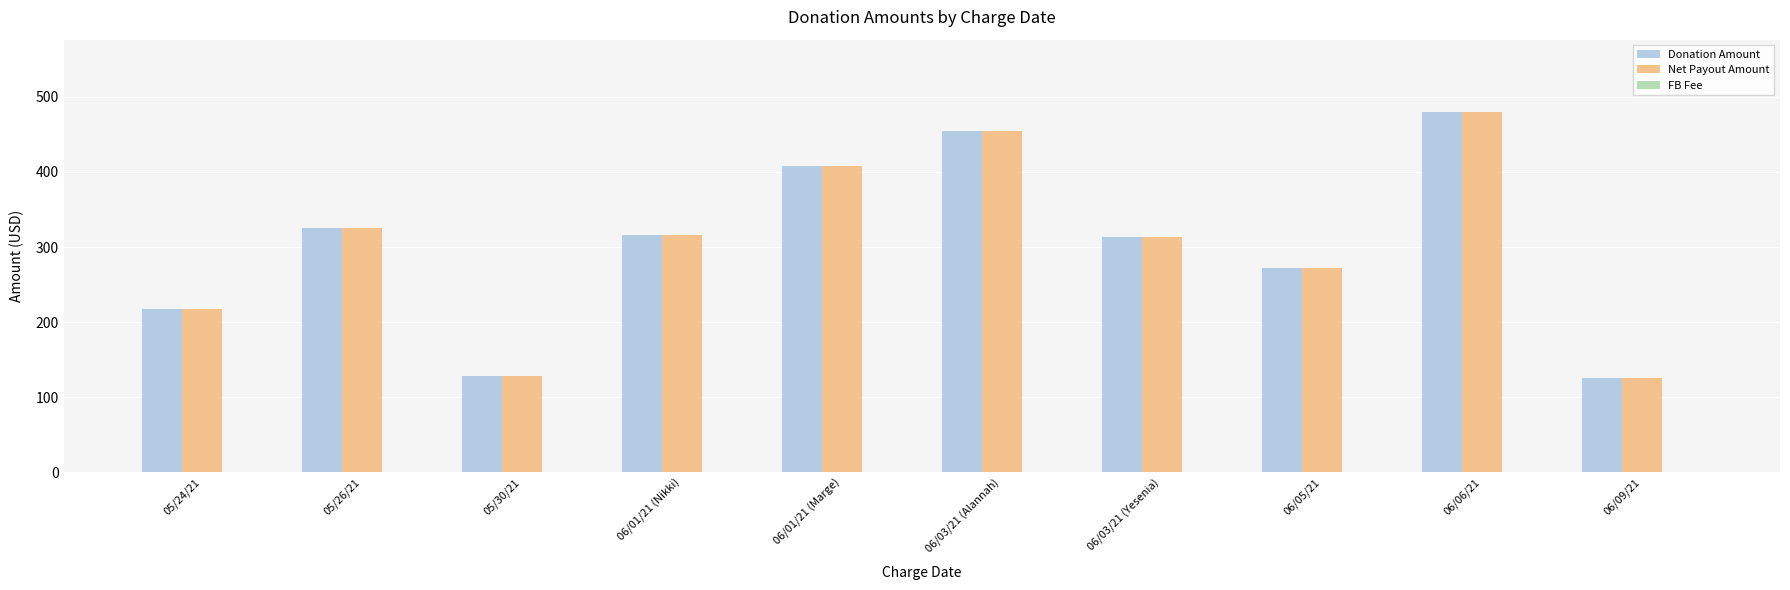

What is the difference between the maximum and second lowest values in the Net Payout Amount series?

351